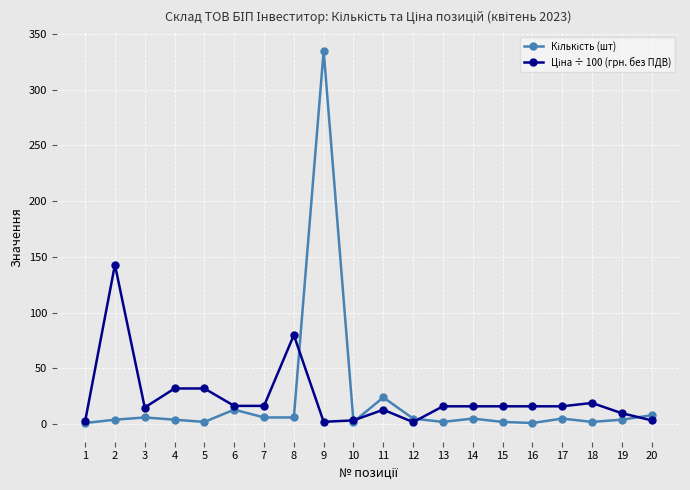

What is the maximum value shown in the chart?

335.0